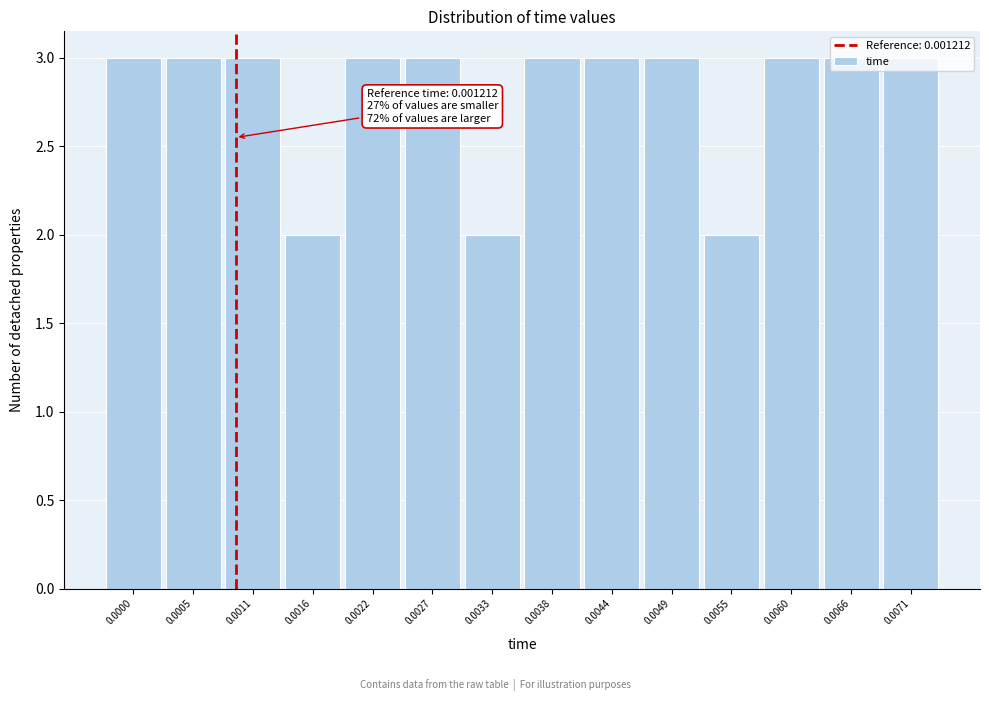

What is the greatest value displayed?

3